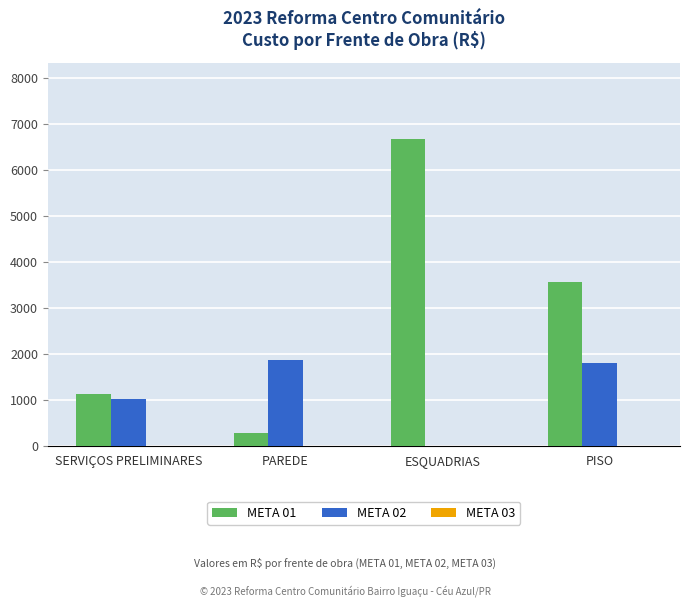

Is it true that META 01 equals 5661.0 at PISO?

False